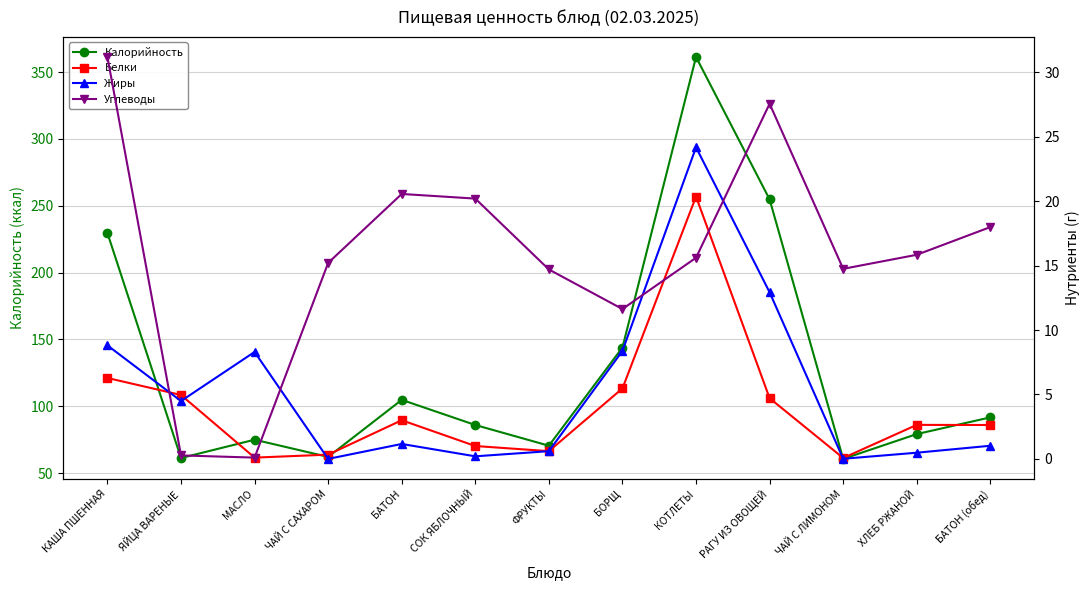

At how many categories does at least one series exceed 22?

13